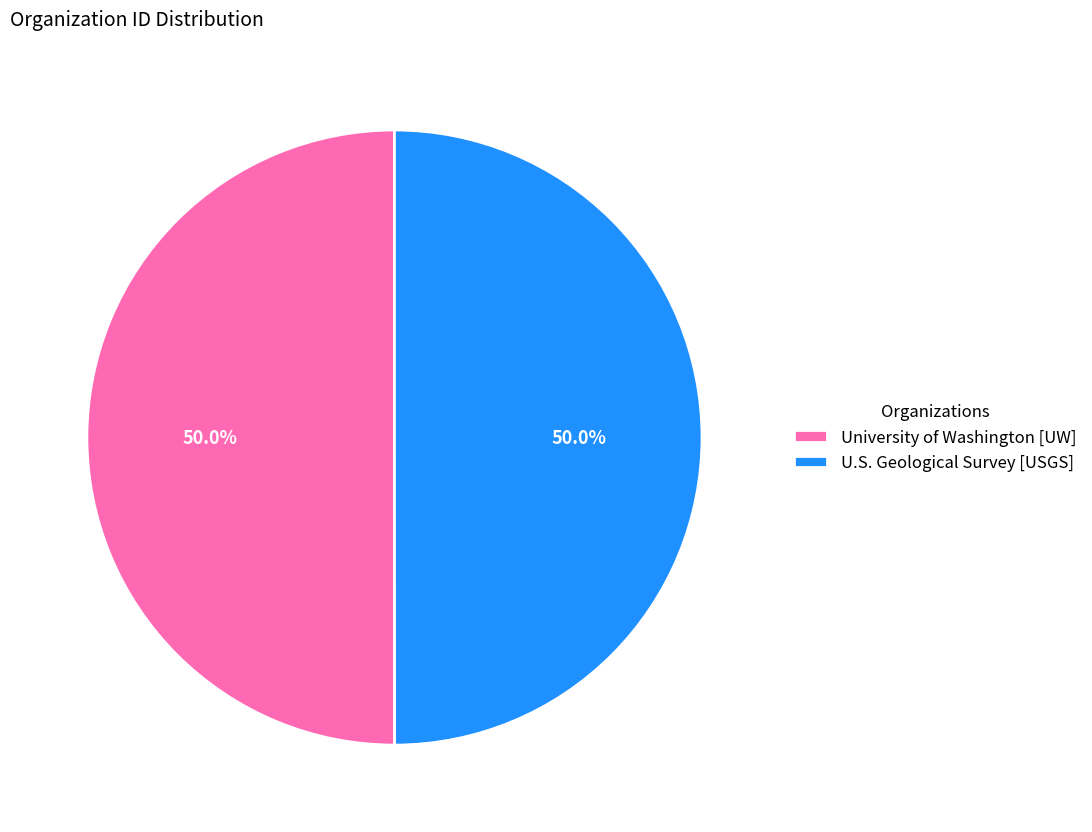

What portion of the pie excludes University of Washington [UW]?

50.0%